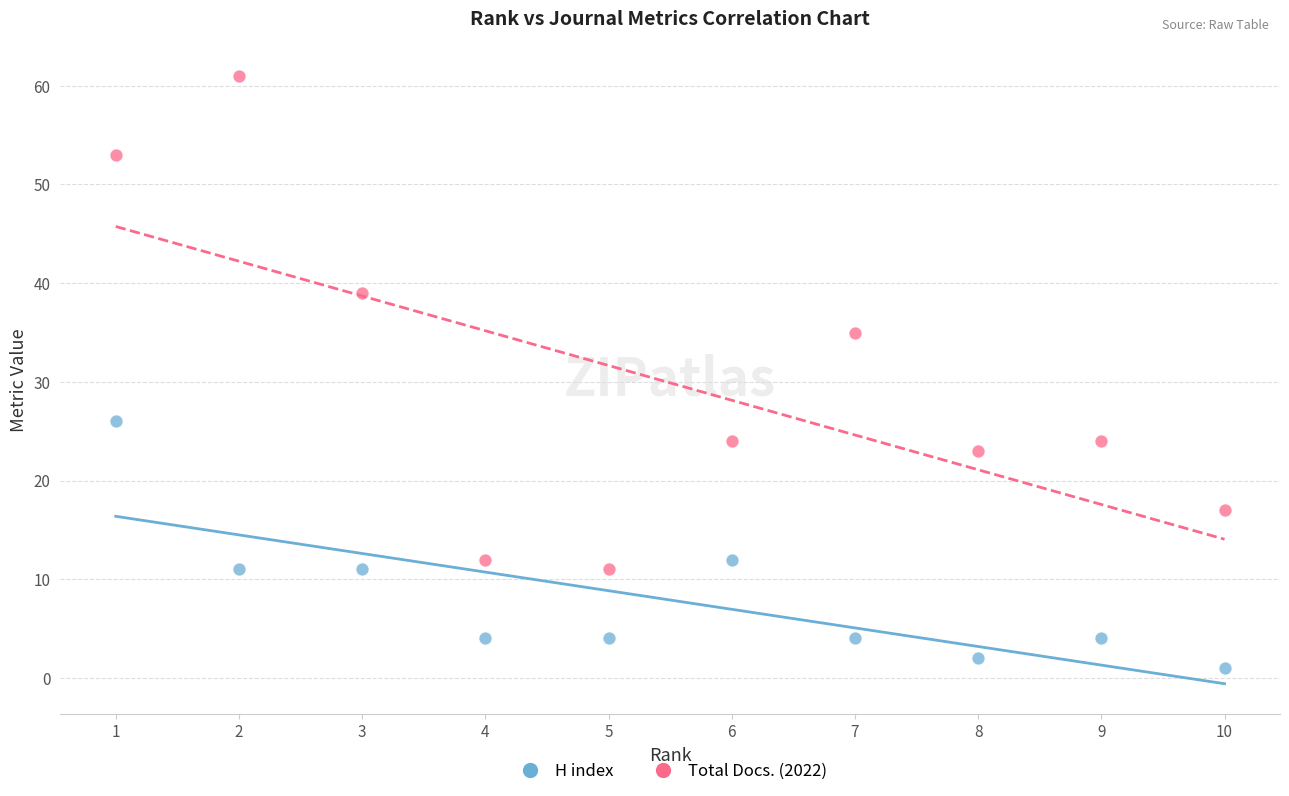

Which series reaches the minimum Y coordinate?

H index